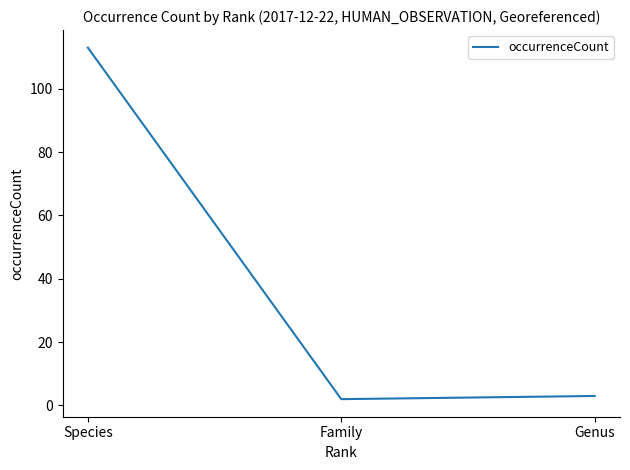

What is the difference between the values at Genus and Species?

110